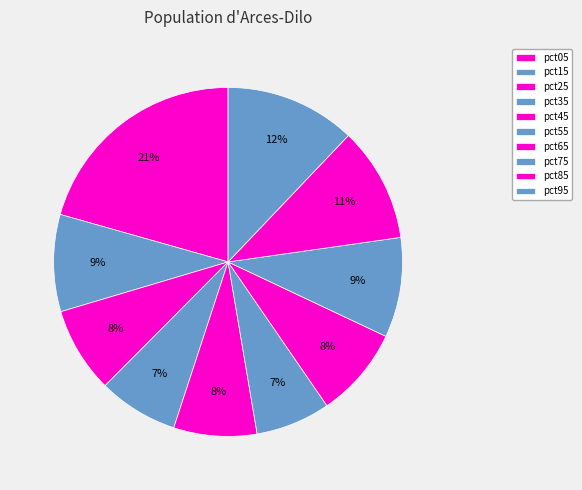

To the nearest percent, what percentage of the pie is pct75?

9%